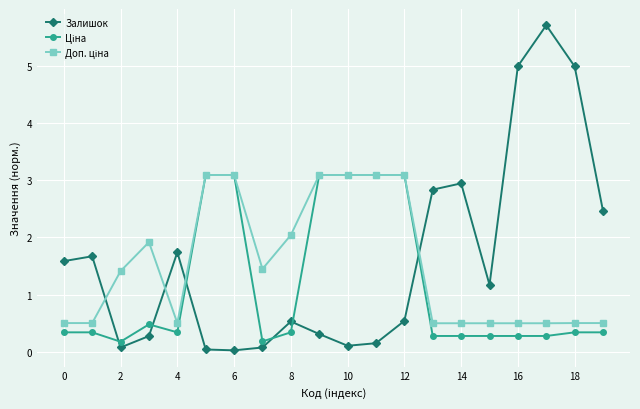

Which series has the widest spread of values?

Залишок